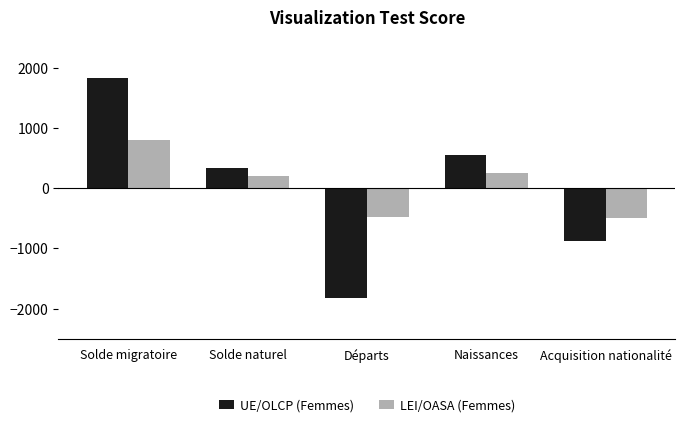

Rank the series at Solde migratoire from highest to lowest value.

UE/OLCP (Femmes), LEI/OASA (Femmes)